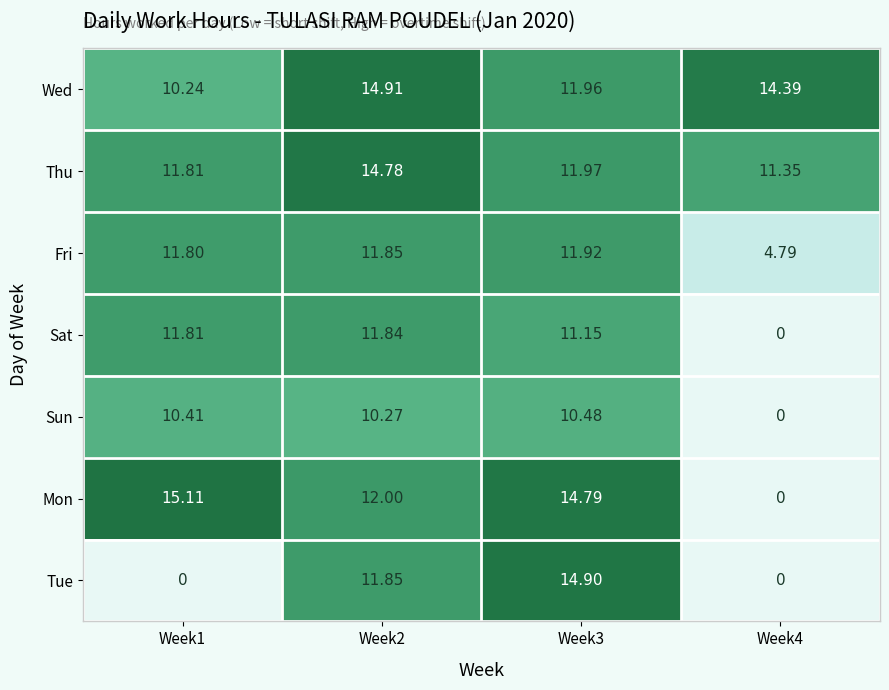

At how many categories does at least one series exceed 6?

4